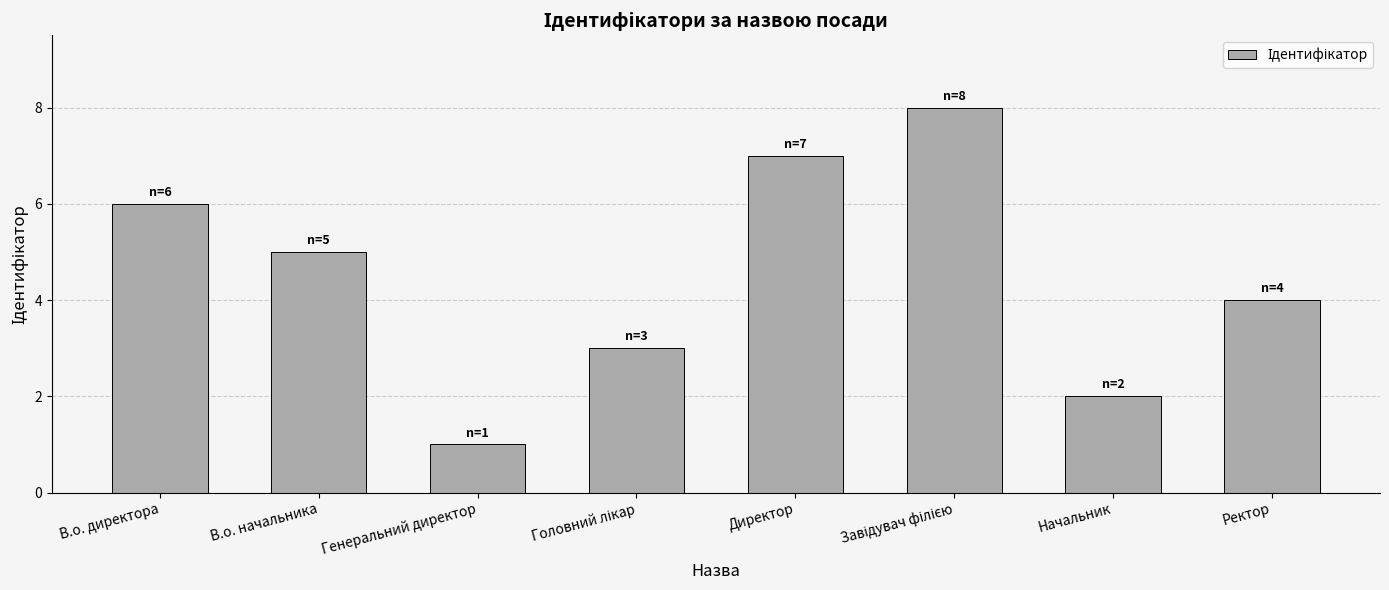

What position from the right is В.о. начальника?

7